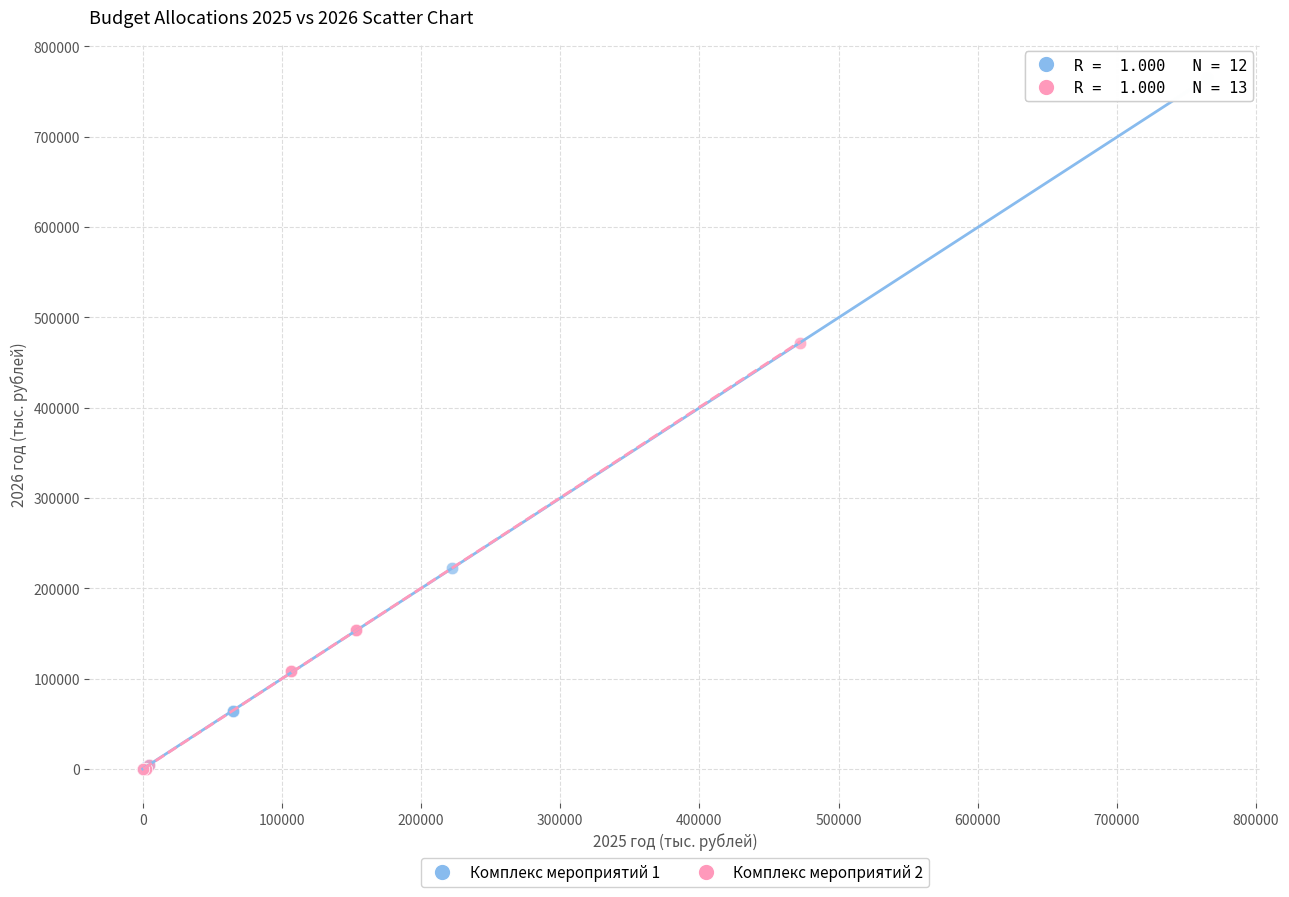

What are all the series names shown in the legend?

Комплекс мероприятий 1, Комплекс мероприятий 2